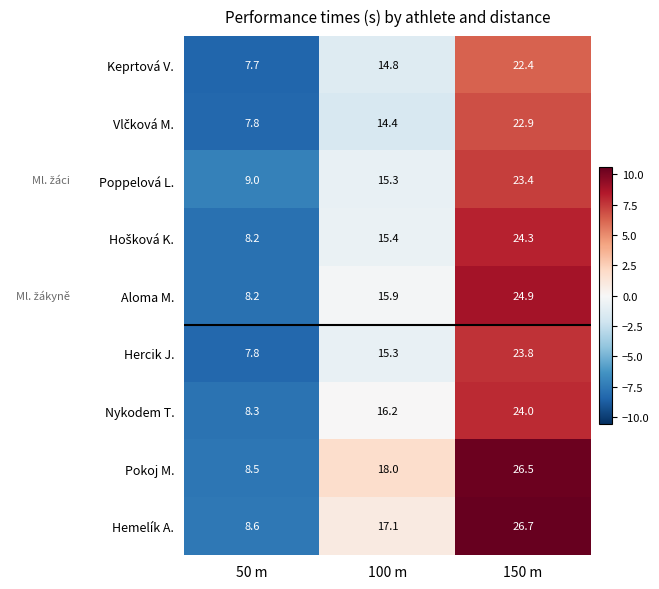

What is the total value across all series at 100 m?

142.4